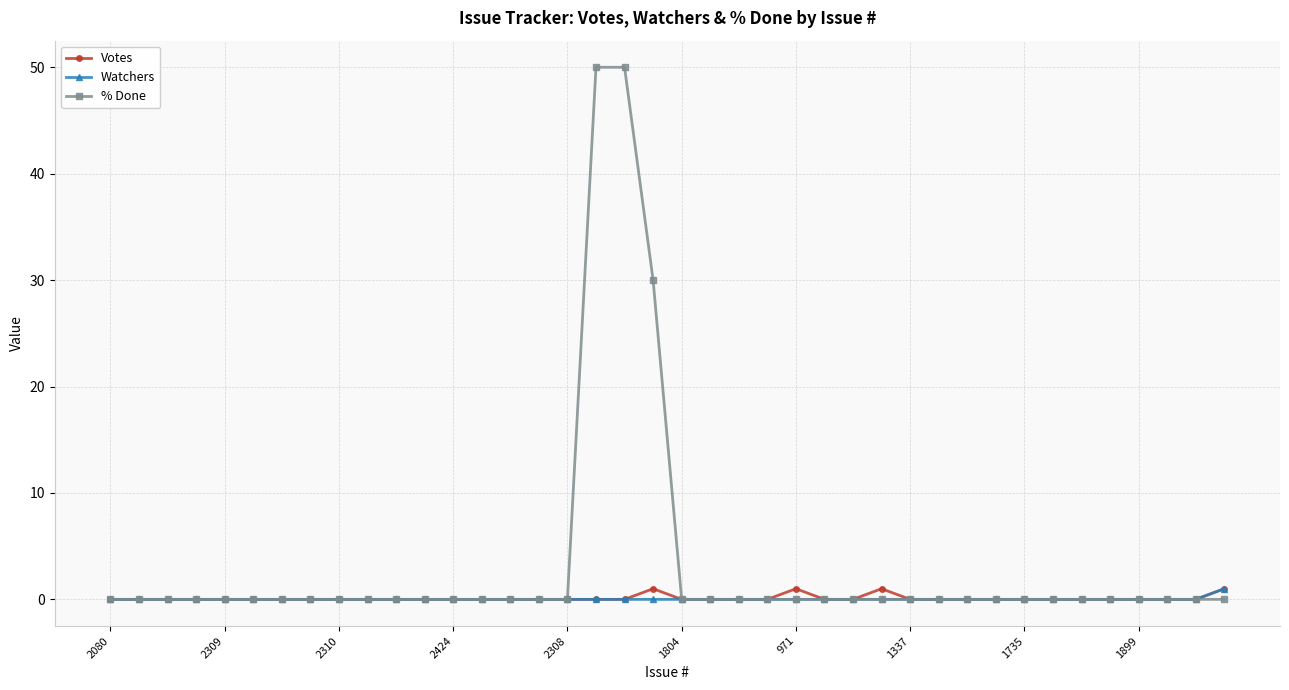

What is the maximum value shown in the chart?

50